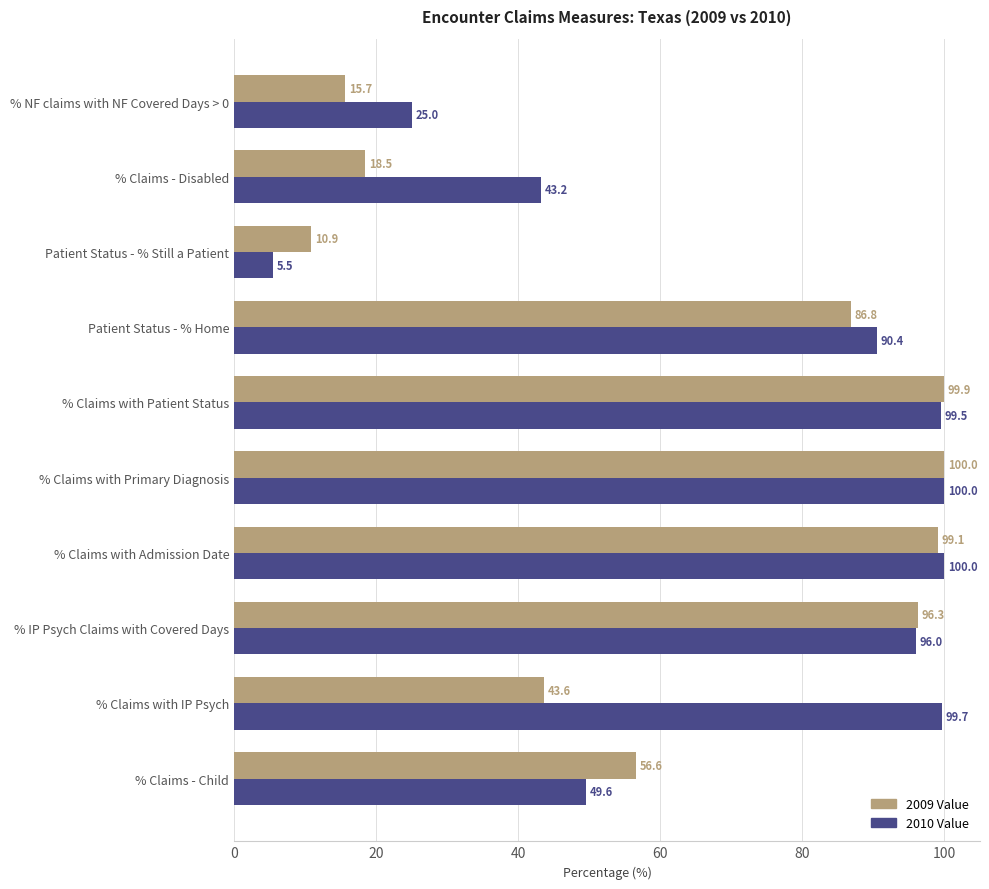

Count the number of categories in the chart.

10